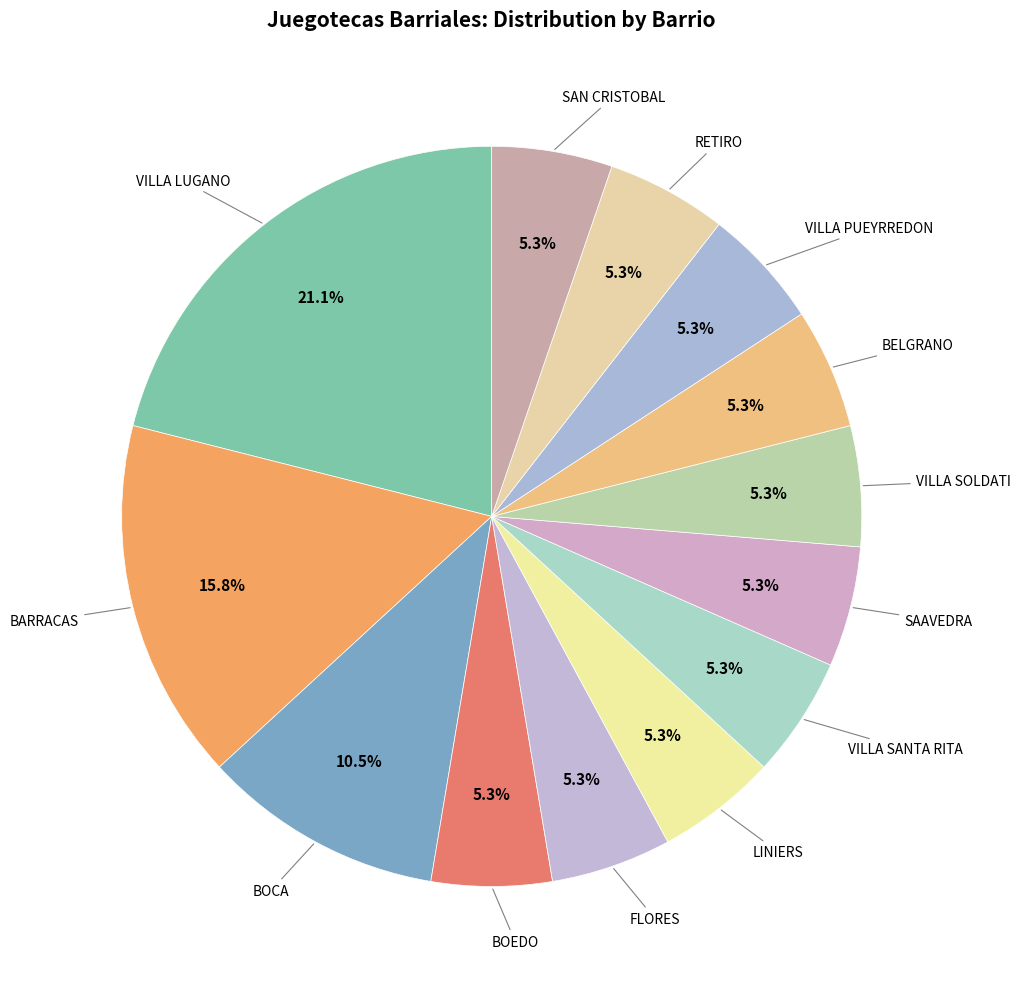

How many slices are in this pie chart?

13